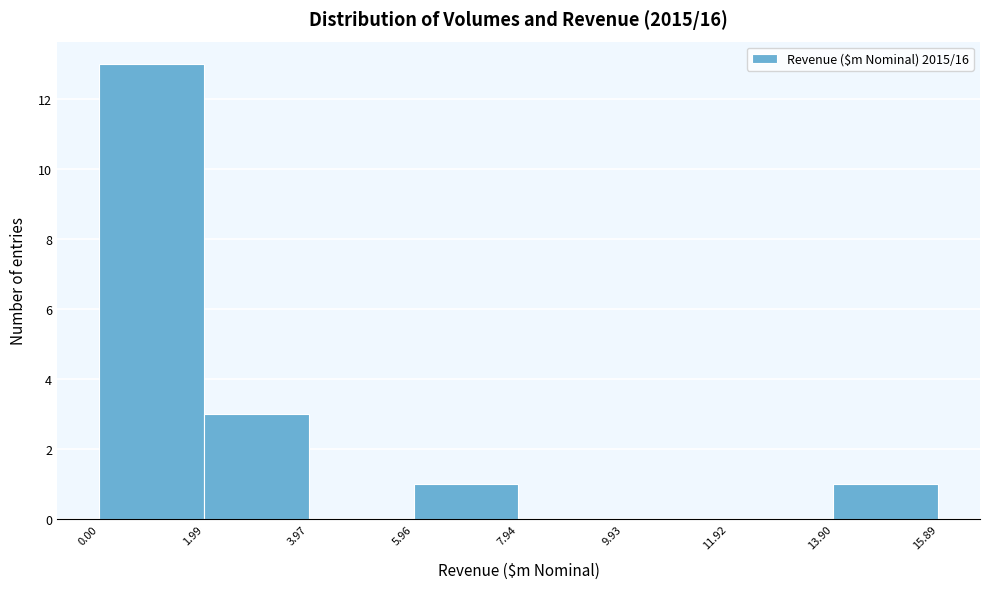

Reading left to right, list every bar in this chart as the range it spans on the x-axis followed by its height. The values are not printed on the chart, so give them approximately, as read against the axis.

0.00 to 1.99: 13
1.99 to 3.97: 3
3.97 to 5.96: 0
5.96 to 7.94: 1
7.94 to 9.93: 0
9.93 to 11.92: 0
11.92 to 13.90: 0
13.90 to 15.89: 1